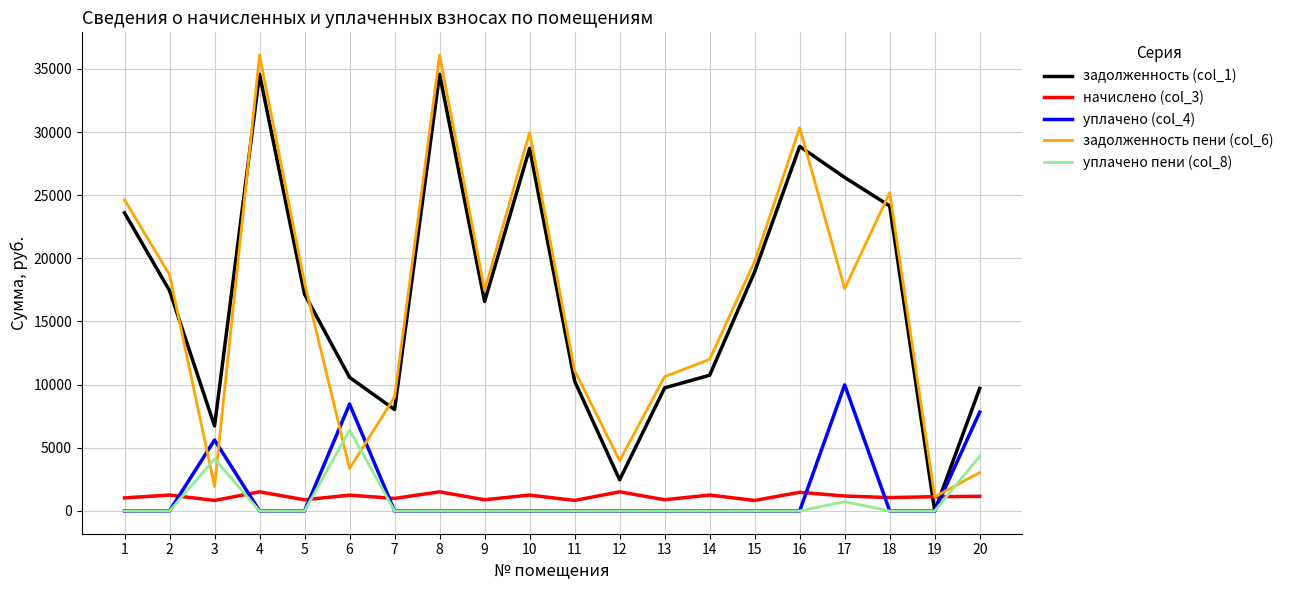

The уплачено пени (col_8) series shows -3287.3 at 5. True or false?

False